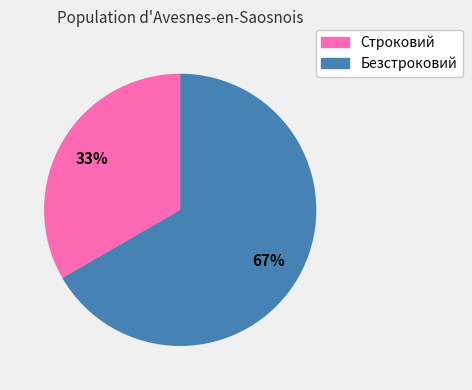

The Строковий slice represents 48% of the pie. True or false?

False